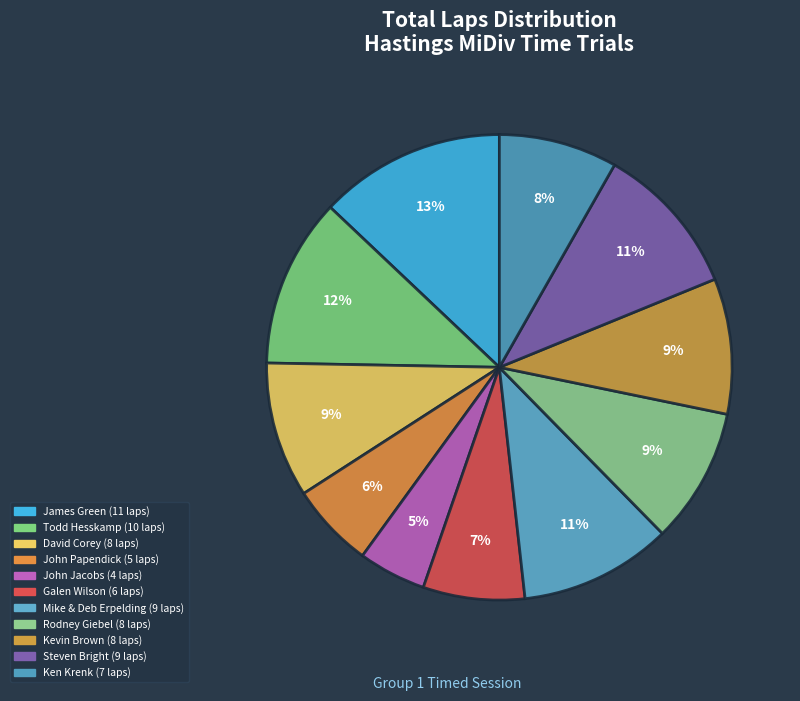

Count the number of slices in the pie.

11